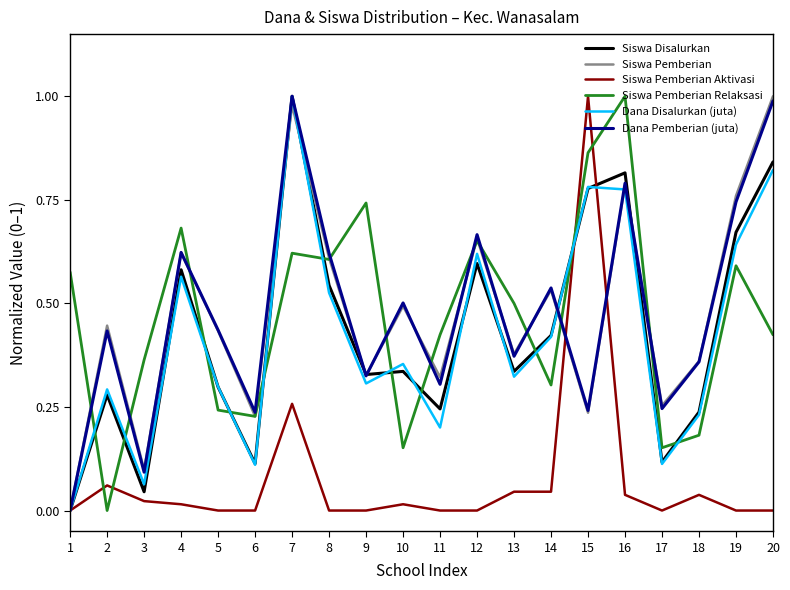

Which category has the lowest value in the Siswa Pemberian Relaksasi series?

2